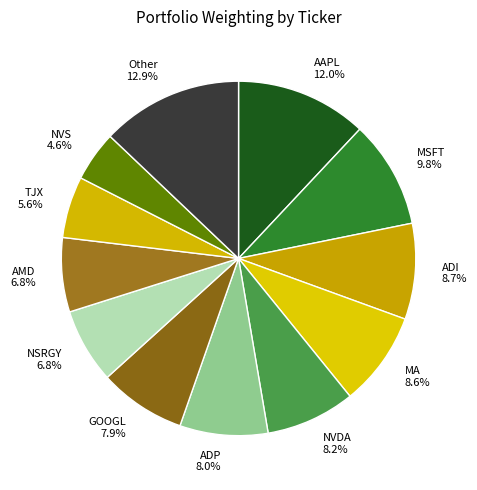

What is the largest slice in the pie chart?

Other 12.9%